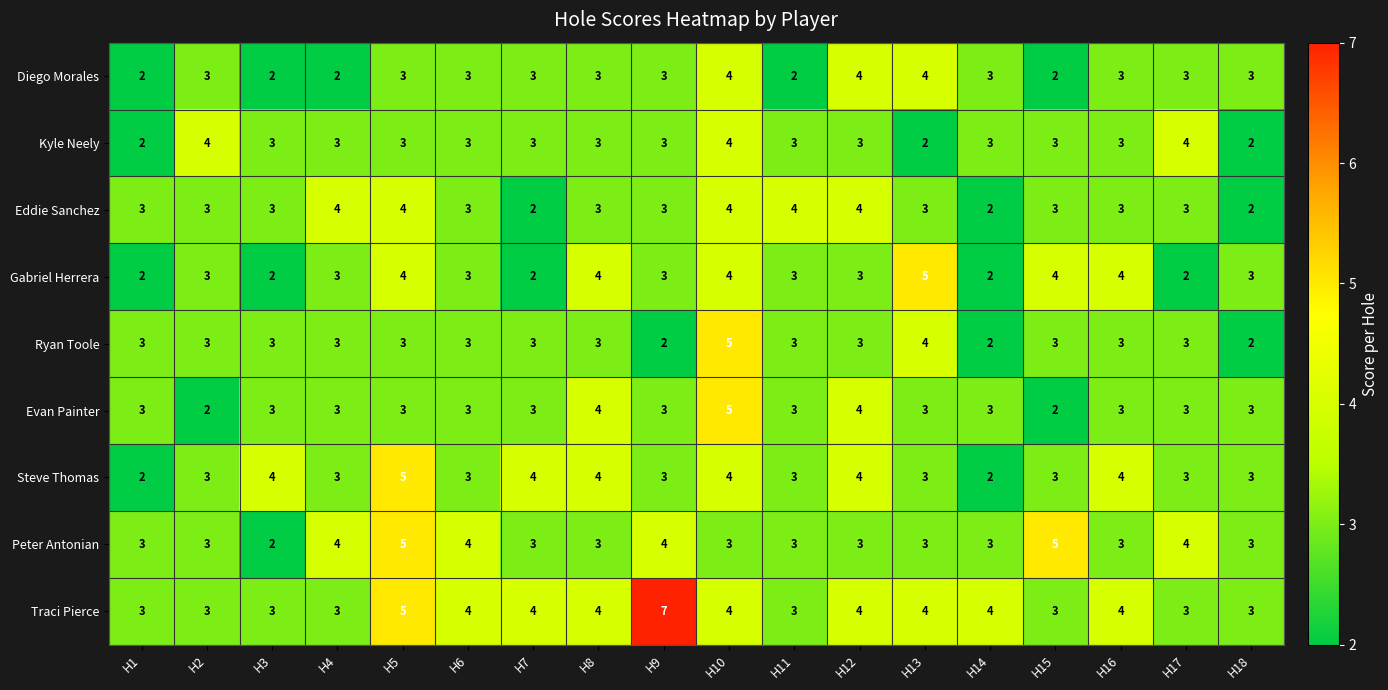

What is the greatest value displayed?

7